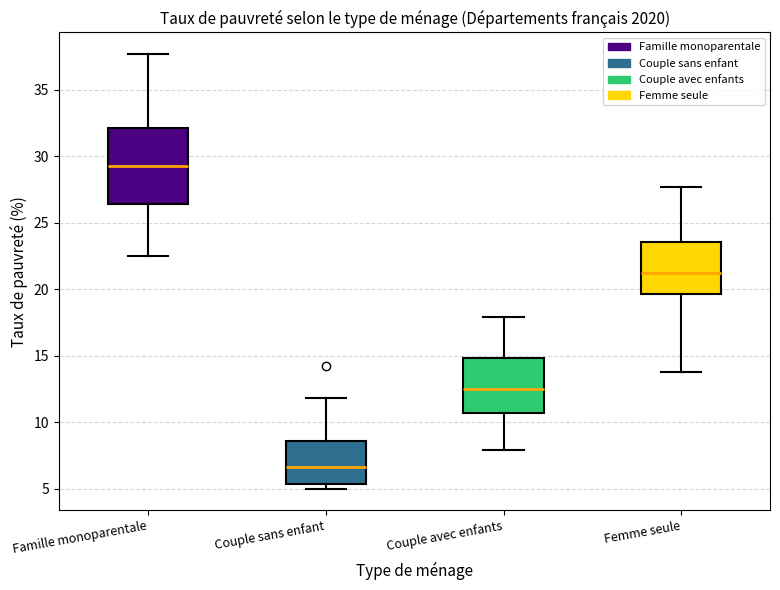

Reading left to right, read every box against the y-axis: the position of its median line, the range the box covers, and the ends of its whiskers. The values are not printed on the chart, so give them approximately, as read against the axis.

Famille monoparentale: median 29.5, box 26.5 to 32.0, whiskers 22.5 to 37.5
Couple sans enfant: median 6.5, box 5.5 to 8.5, whiskers 5.0 to 12.0
Couple avec enfants: median 12.5, box 10.5 to 15.0, whiskers 8.0 to 18.0
Femme seule: median 21.0, box 19.5 to 23.5, whiskers 14.0 to 27.5